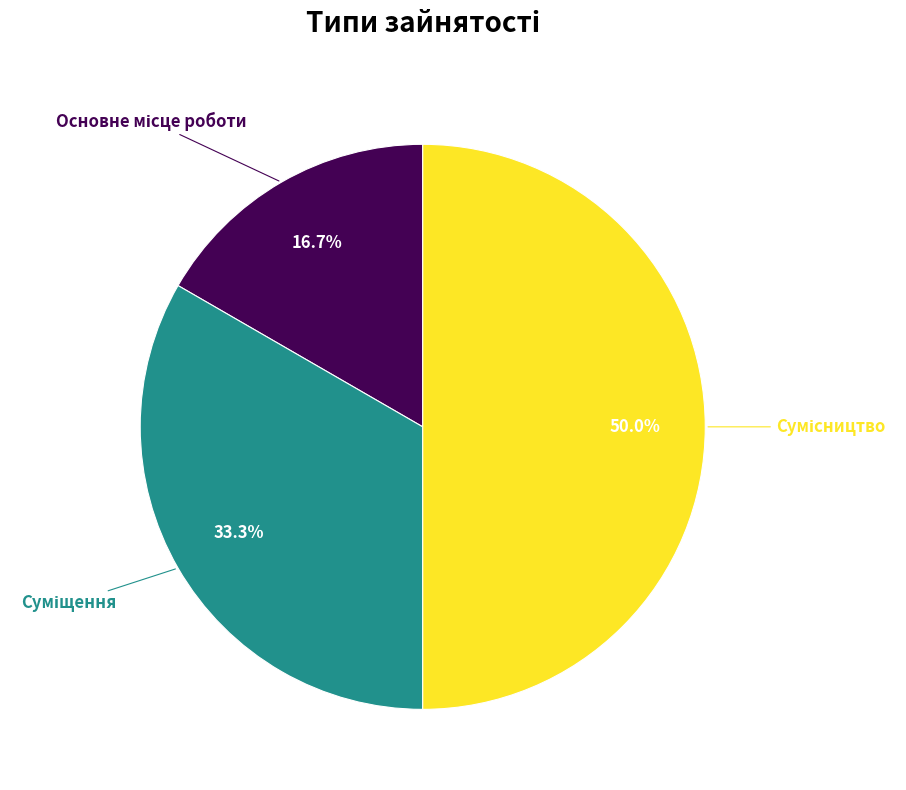

Does any single category account for the majority?

No